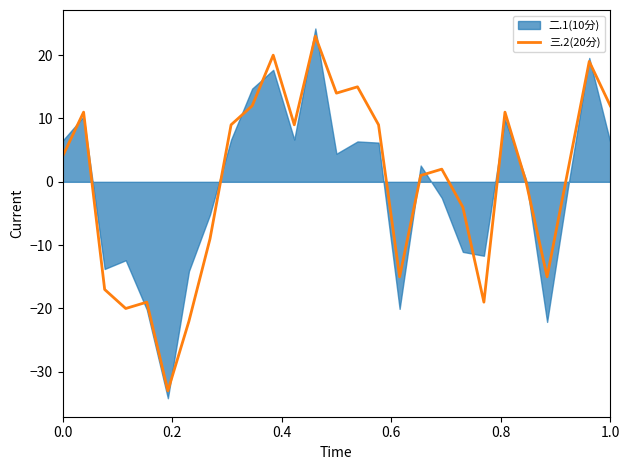

What is the lowest value of the 三.2(20分) series?

-33.0